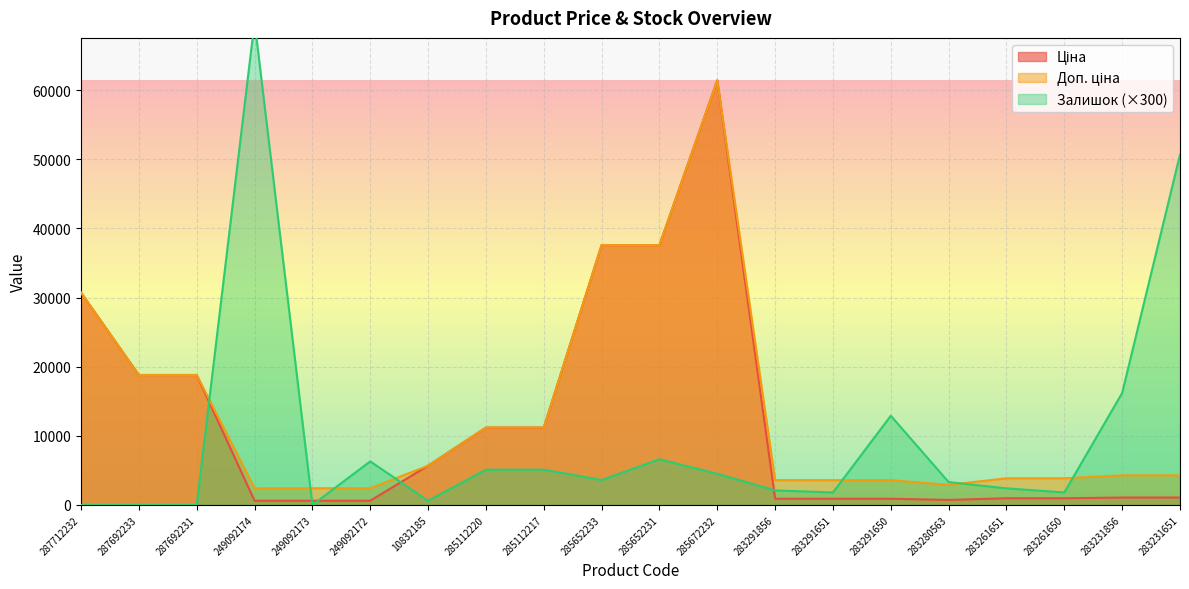

How many interior local valleys does the Залишок series have?

5